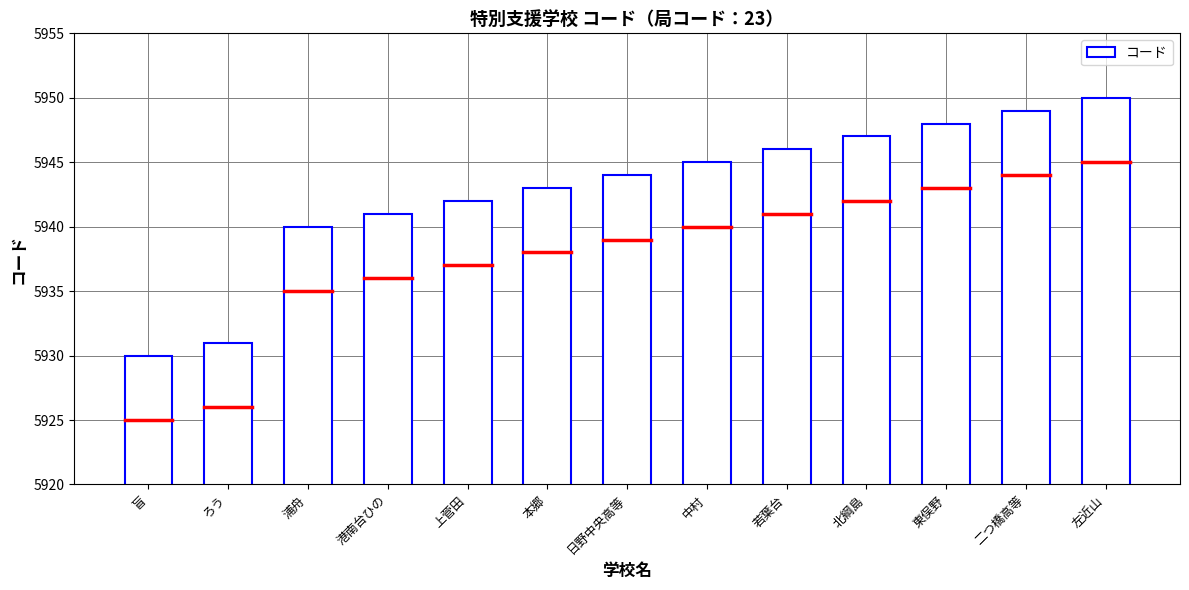

Rank the categories by value from lowest to highest.

盲, ろう, 浦舟, 港南台ひの, 上菅田, 本郷, 日野中央高等, 中村, 若葉台, 北綱島, 東俣野, 二つ橋高等, 左近山